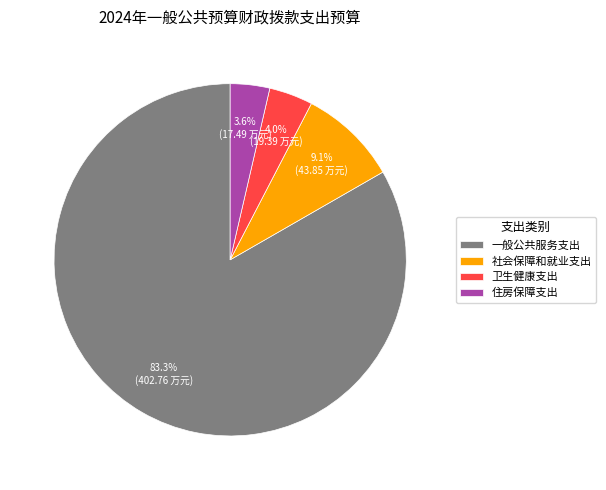

How many segments does this pie chart have?

4